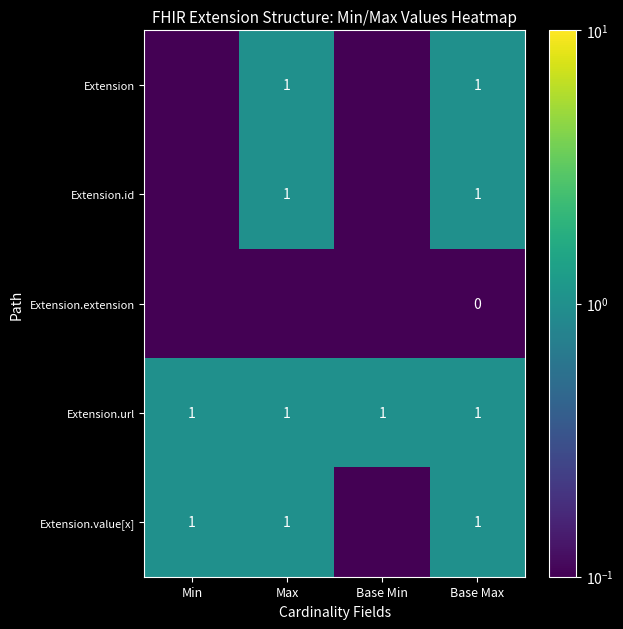

The value of Extension.id at Base Max is 1.0. True or false?

True